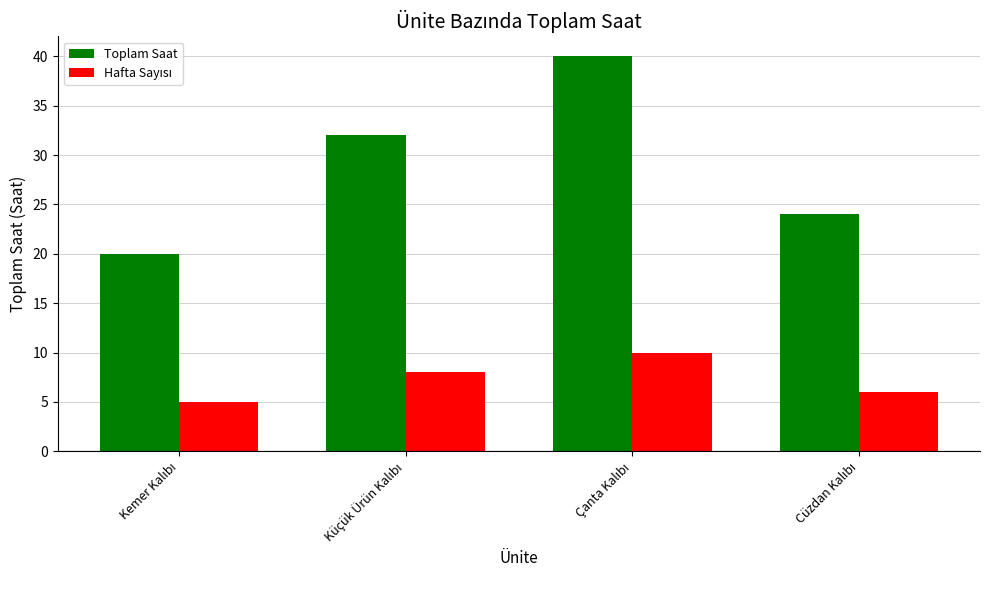

Which series has the largest total across all categories?

Toplam Saat